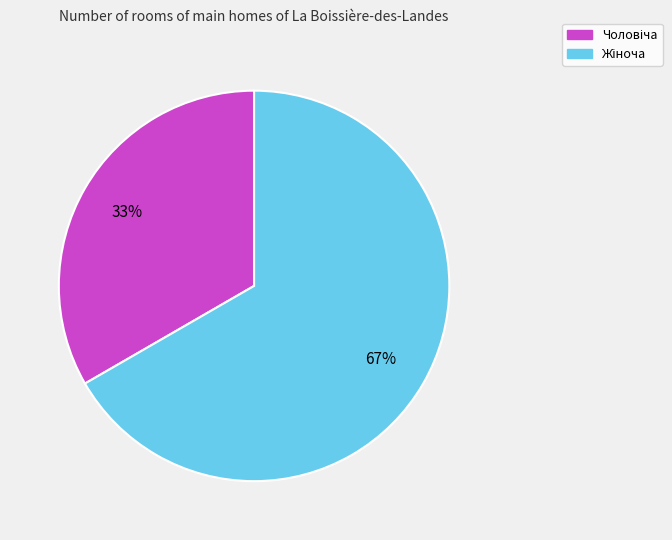

Is there a majority slice in this chart?

Yes